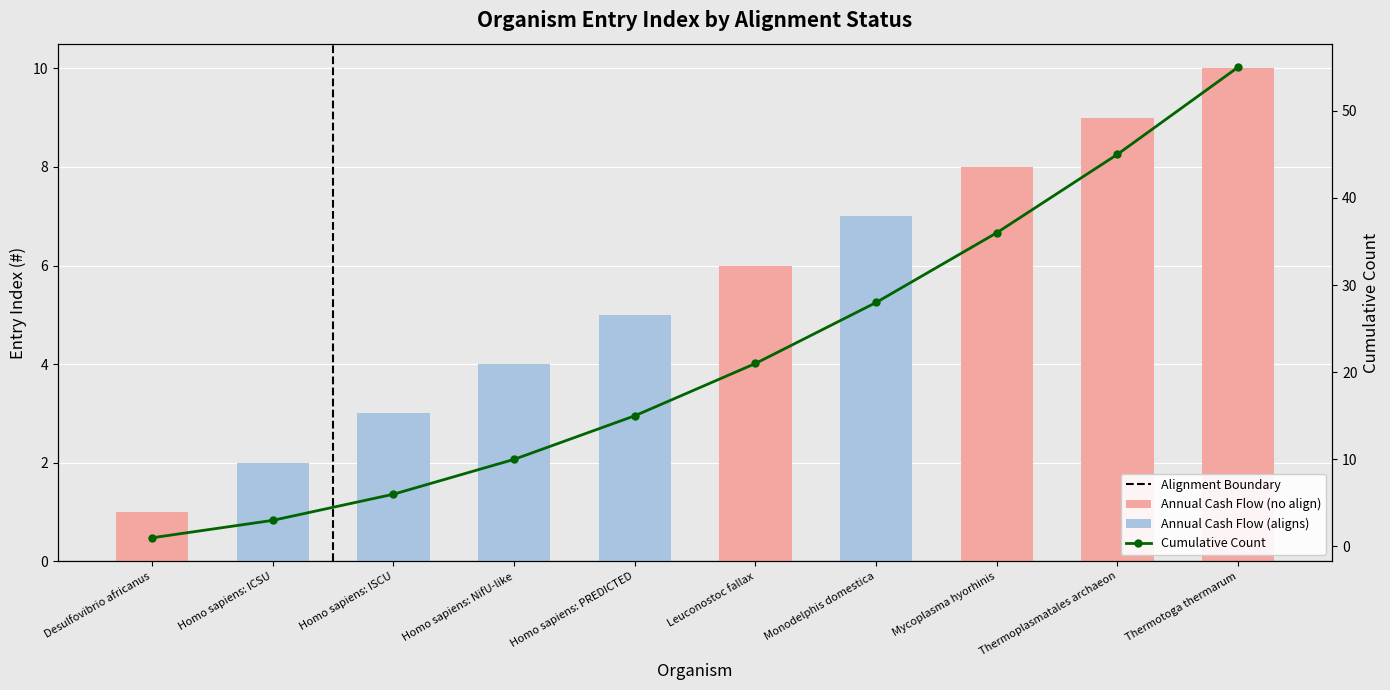

Is it true that Annual Cash Flow equals 8 at Homo sapiens: PREDICTED?

False